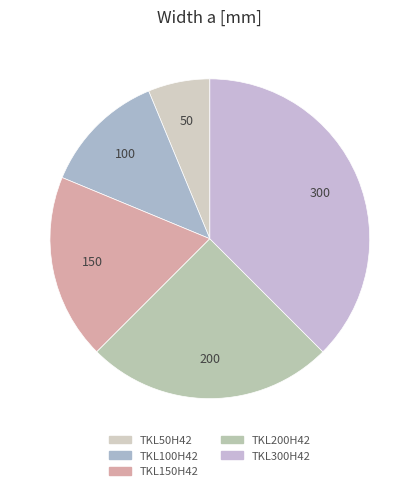

To the nearest percent, what is the difference between the TKL200H42 and TKL150H42 slice percentages?

6%